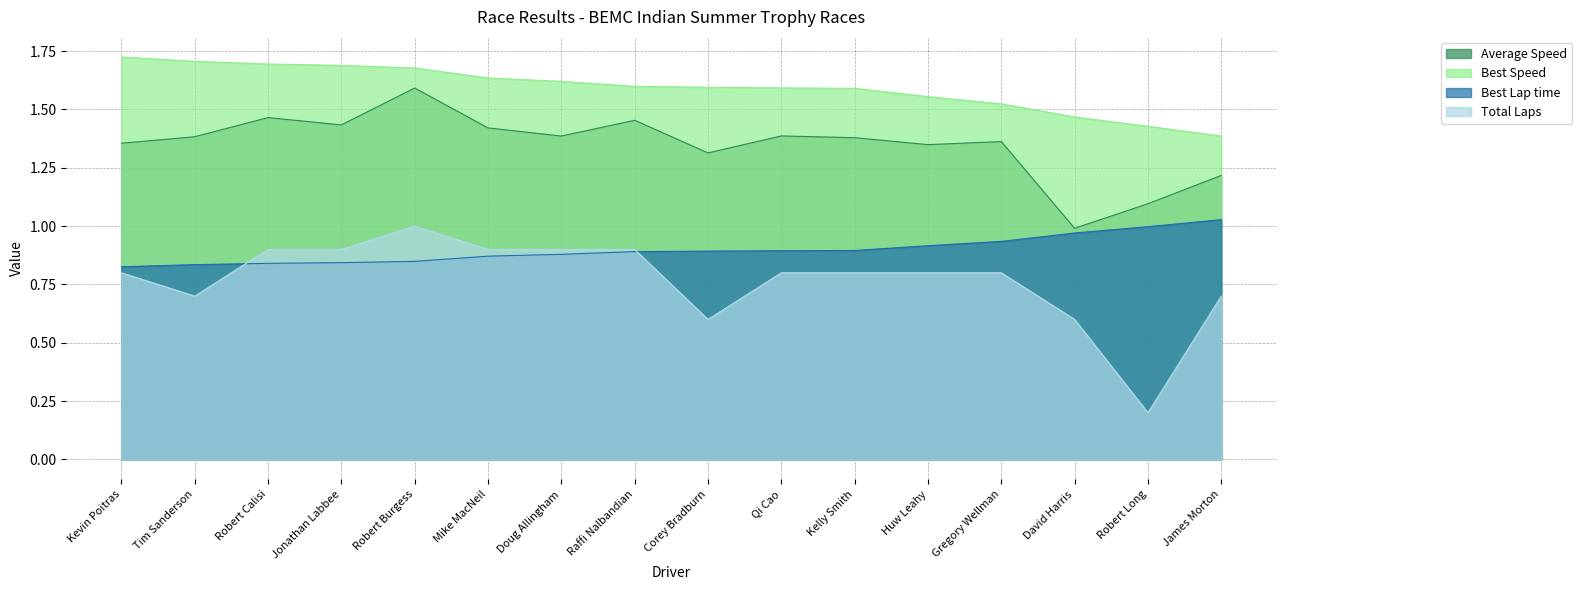

What are all the series names shown in the legend?

Average Speed, Best Speed, Best Lap time, Total Laps